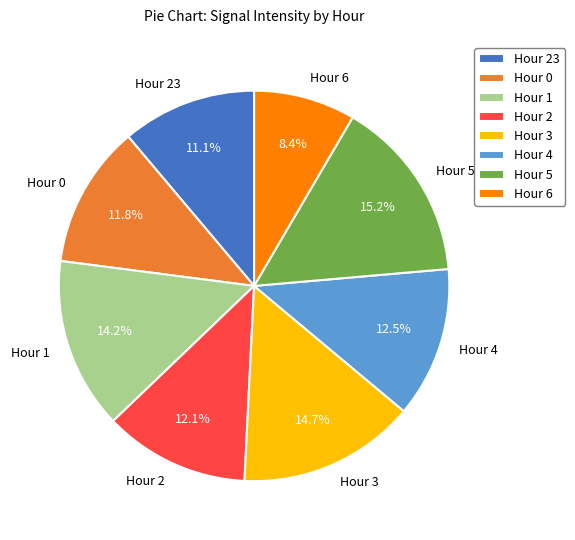

Between Hour 5 and Hour 1, which is larger?

Hour 5